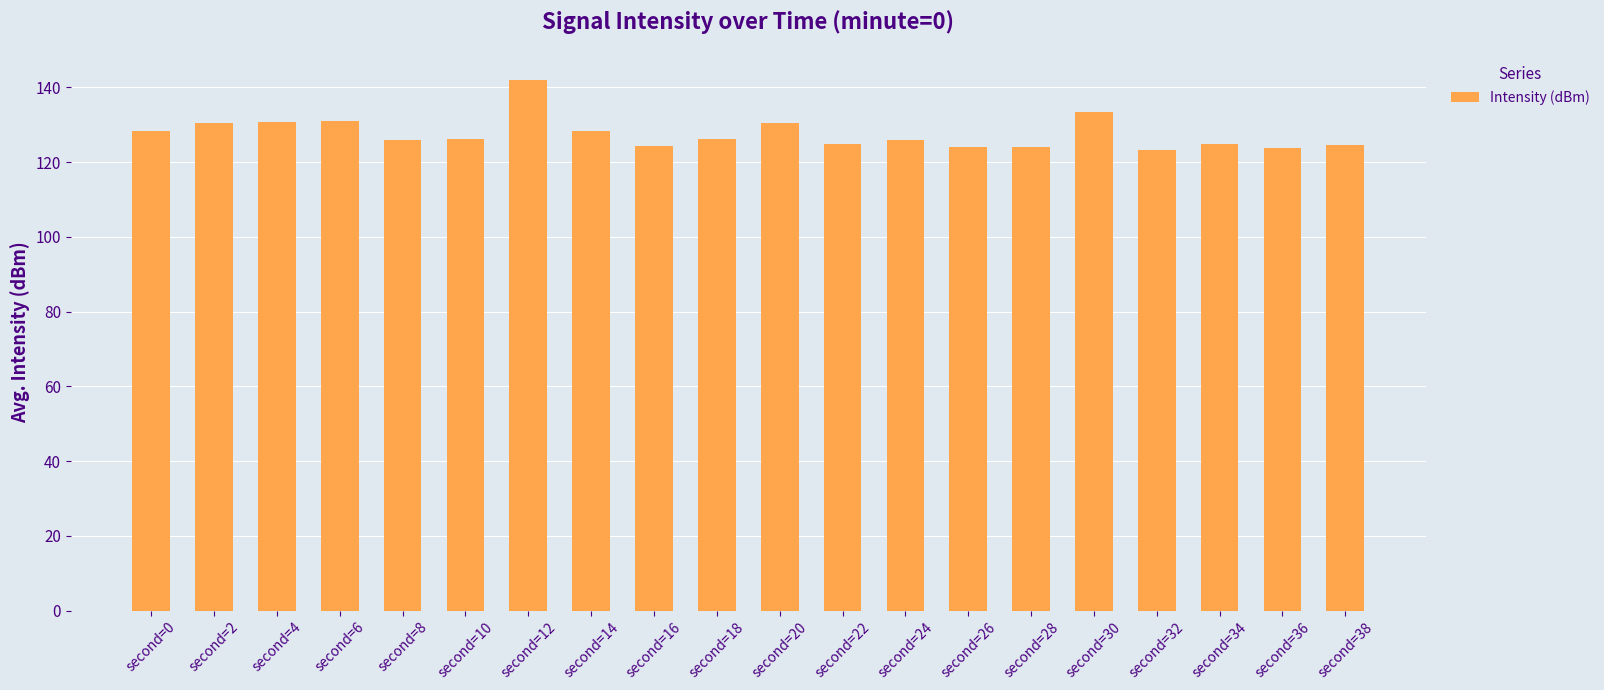

What is the average value?

127.6